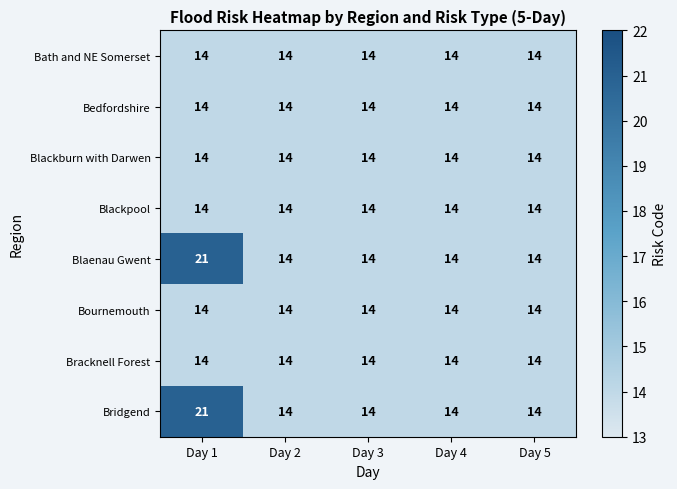

What is the total value across all series at Day 3?

112